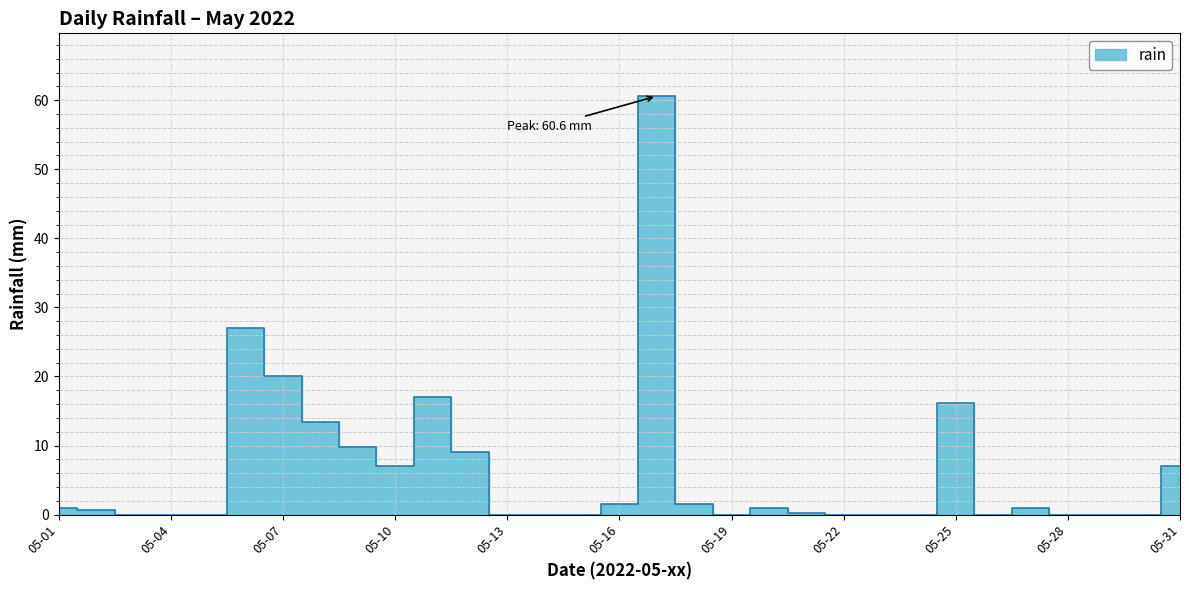

Is this an area chart (filled region under the line)?

No